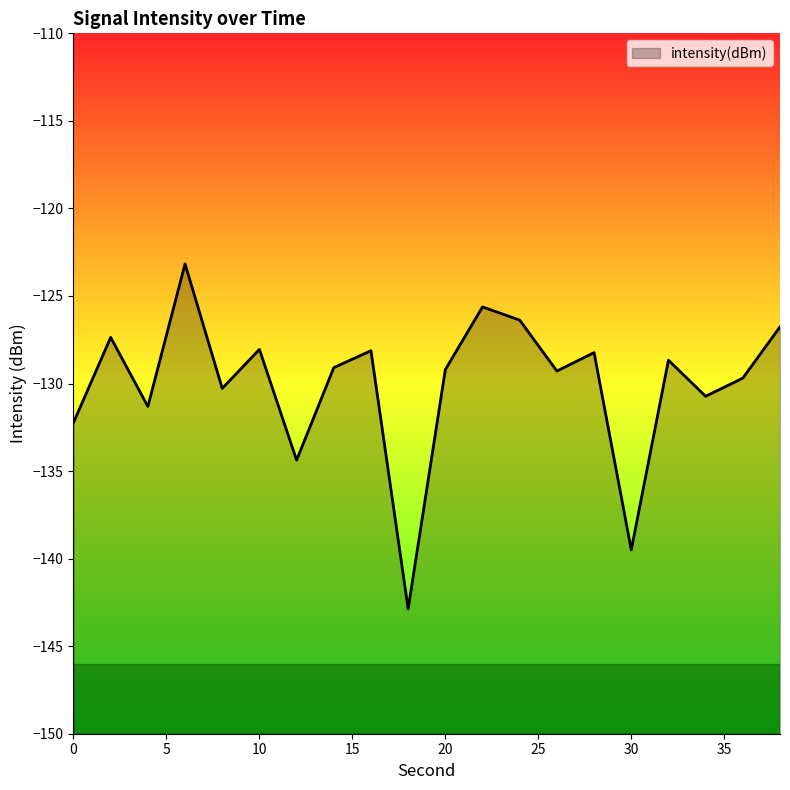

Is it true that the value at 14 is -28.6?

False